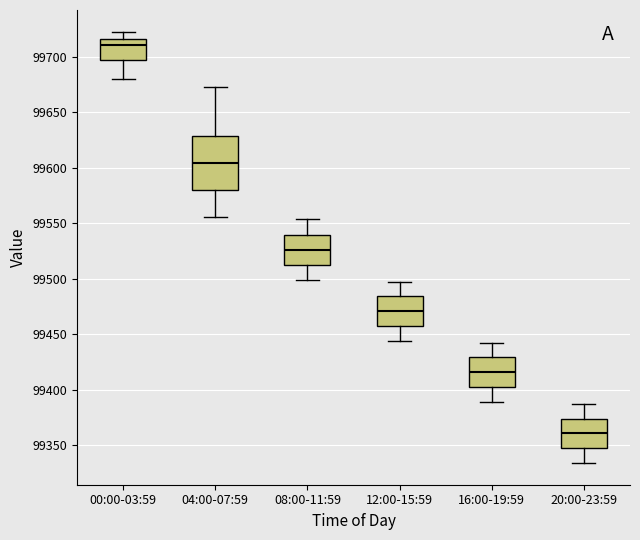

Reading left to right, transcribe this box plot: for each box, give where its median line is, the range the box spans, and where its two whiskers end, as read against the y-axis. The values are not printed on the chart, so give them approximately, as read against the axis.

00:00-03:59: median 99710, box 99695 to 99715, whiskers 99680 to 99725
04:00-07:59: median 99605, box 99580 to 99630, whiskers 99555 to 99675
08:00-11:59: median 99525, box 99510 to 99540, whiskers 99500 to 99555
12:00-15:59: median 99470, box 99455 to 99485, whiskers 99445 to 99495
16:00-19:59: median 99415, box 99400 to 99430, whiskers 99390 to 99440
20:00-23:59: median 99360, box 99345 to 99375, whiskers 99335 to 99385